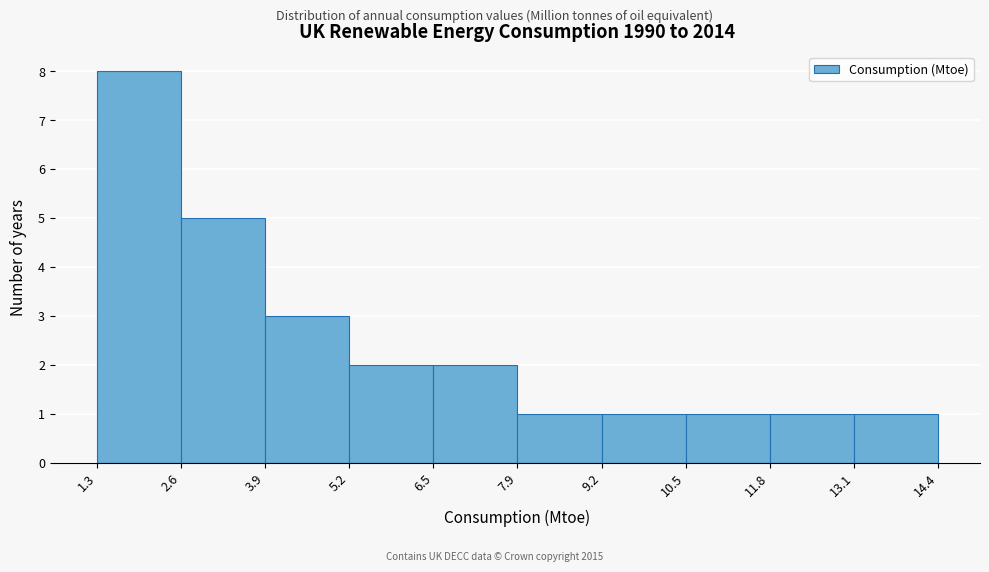

Reading left to right, transcribe this chart: for each bar, give the range it covers on the x-axis and its height. The values are not printed on the chart, so give them approximately, as read against the axis.

1.3 to 2.6: 8
2.6 to 3.9: 5
3.9 to 5.2: 3
5.2 to 6.5: 2
6.5 to 7.9: 2
7.9 to 9.2: 1
9.2 to 10.5: 1
10.5 to 11.8: 1
11.8 to 13.1: 1
13.1 to 14.4: 1